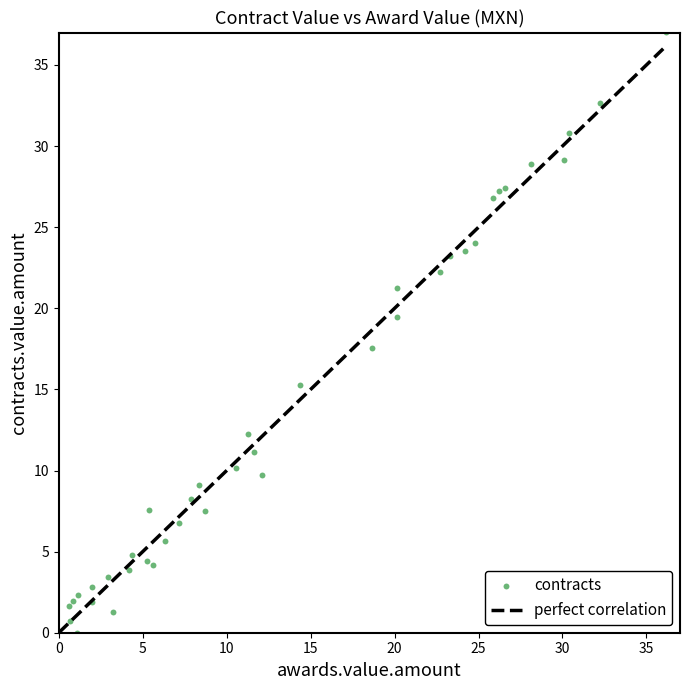

What Y value in the scatter plot is closest to 18?

17.6